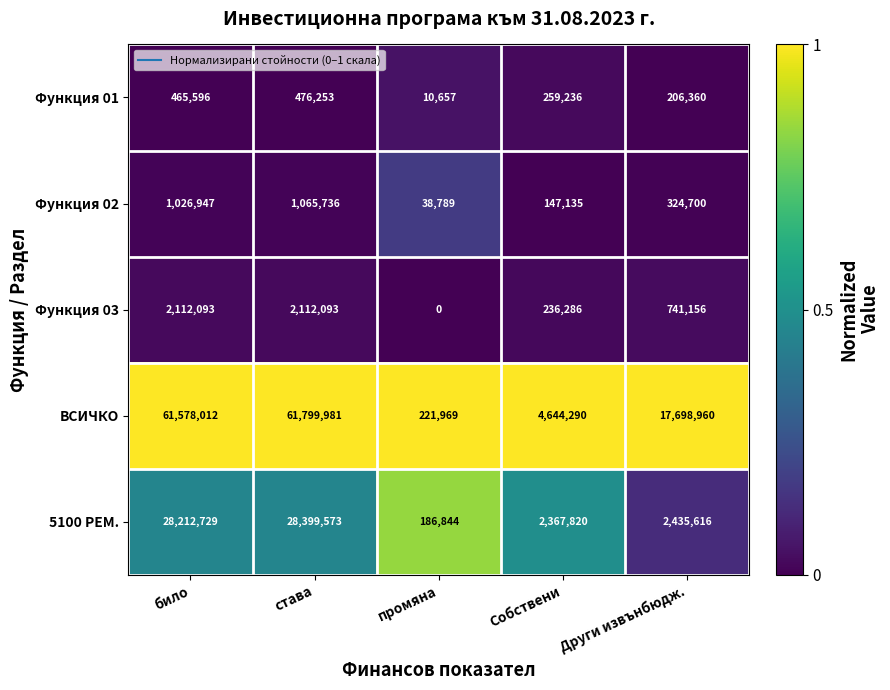

What is the maximum value shown in the chart?

61799981